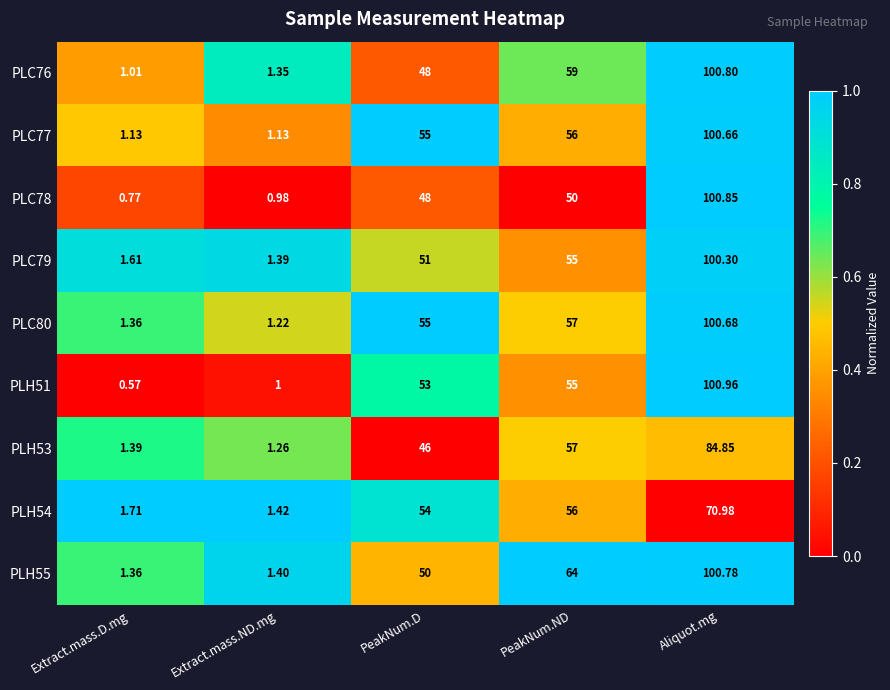

Is the value of PLC79 at Aliquot.mg greater than the value of PLC78 at Extract.mass.ND.mg?

Yes